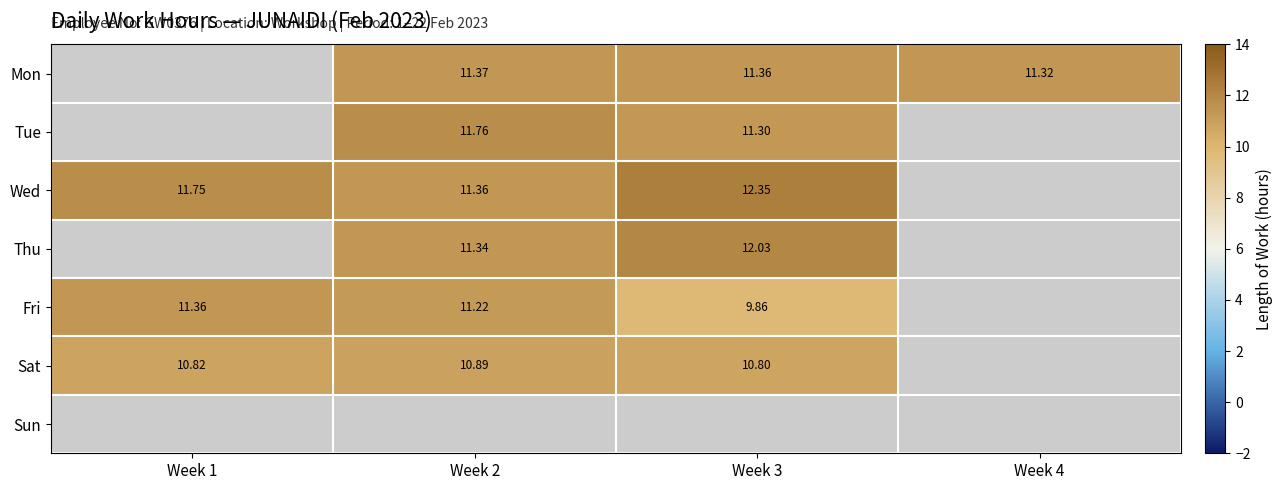

Where does the Fri series first go above 11?

Week 1